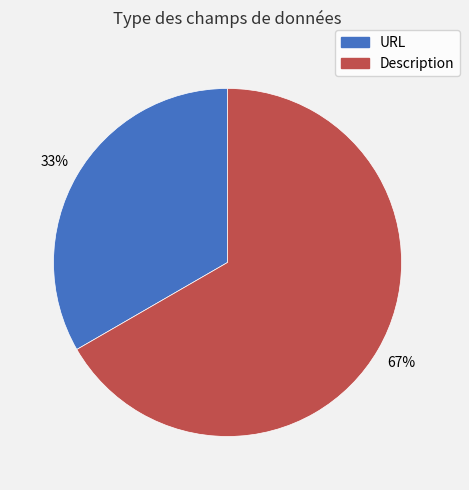

What is the majority slice?

Description